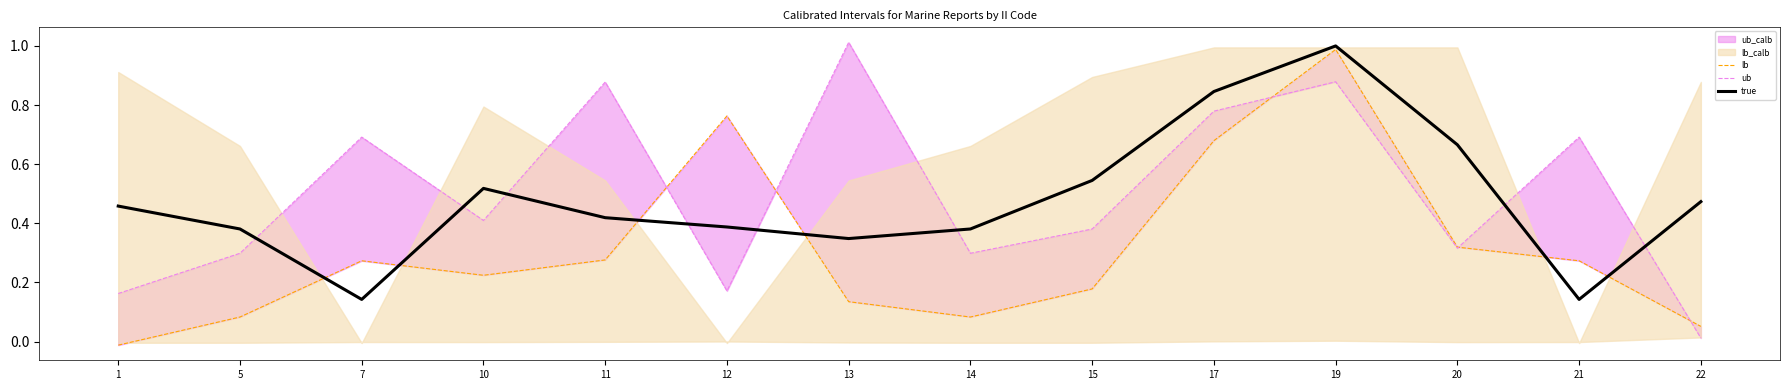

Is it true that true equals 0.5 at 5?

False